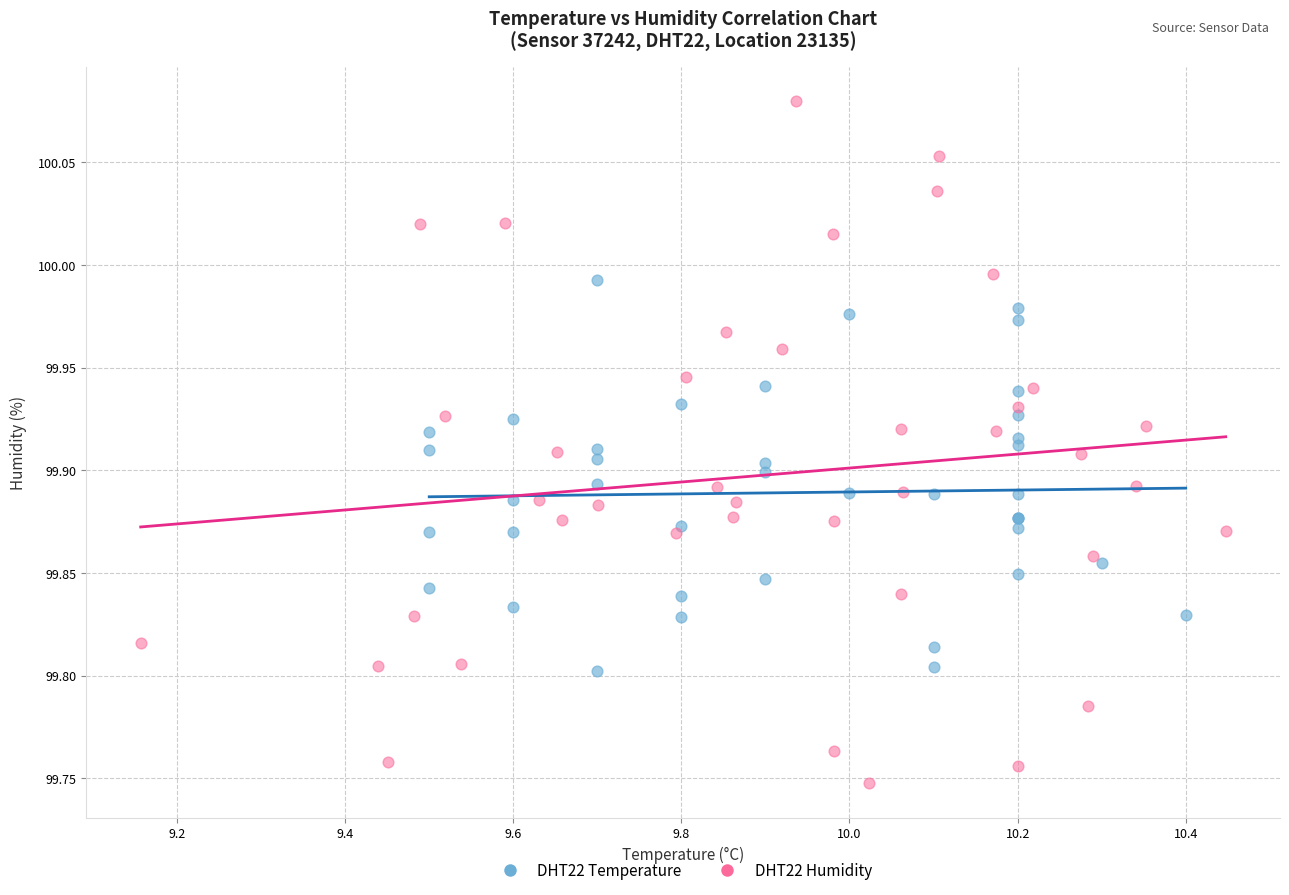

Which series has the widest spread of Y values?

DHT22 Humidity